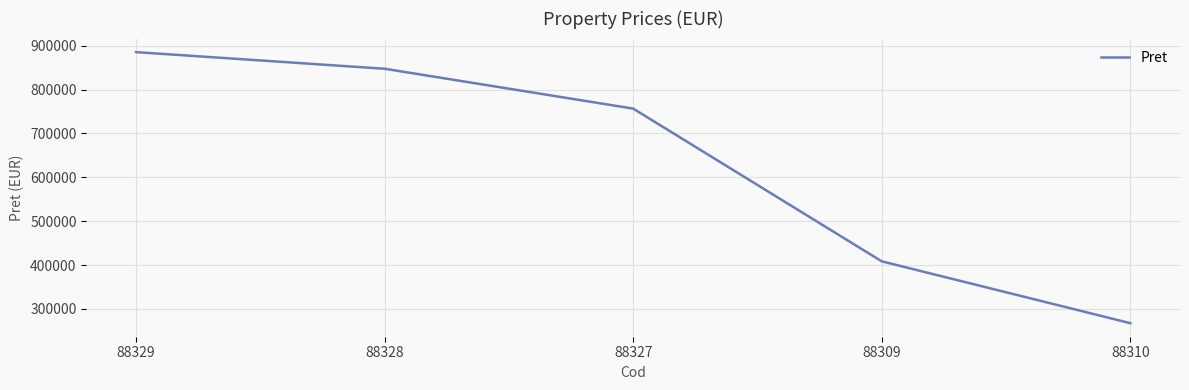

Reading right to left, transcribe all the data shown in this chart.

88310=267500	88309=408500	88327=756728	88328=847612	88329=885502